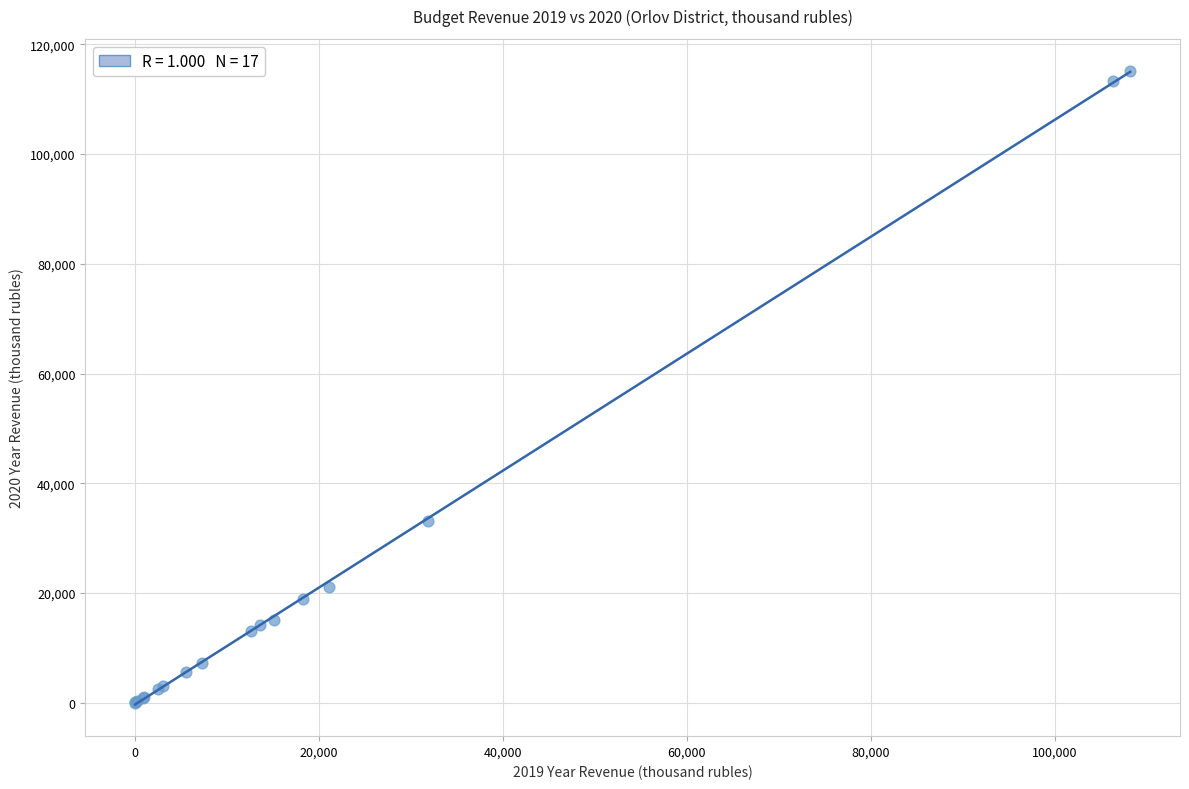

What Y value in the scatter plot is closest to 57619?

33204.9